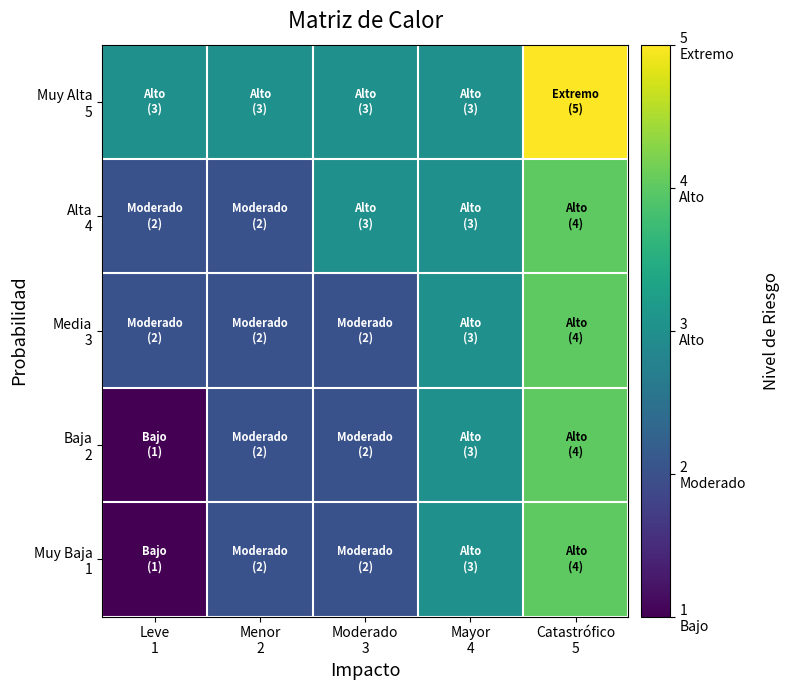

What is the spread (max minus min) of values at Menor
2?

1